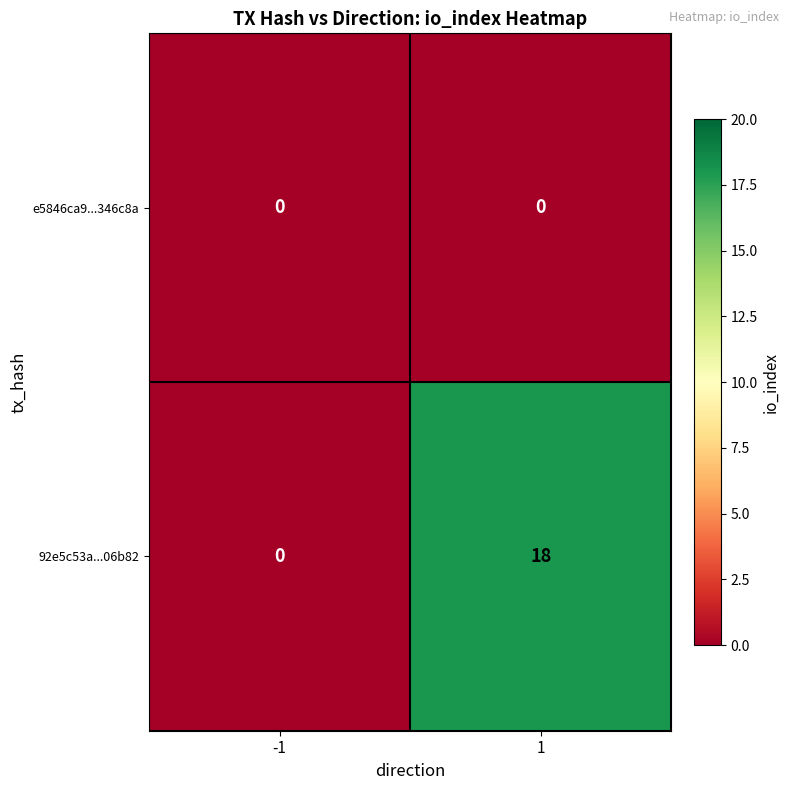

Which series has the largest total across all categories?

92e5c53a...06b82